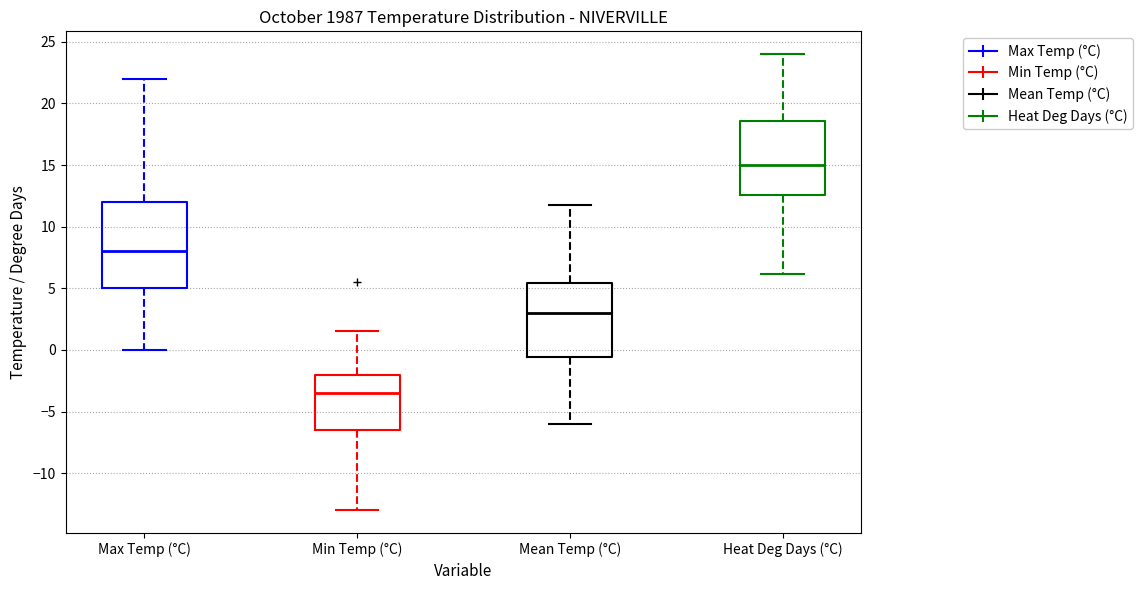

Comparing the boxes themselves (not the whiskers), which one is the tallest?

Max Temp (°C)